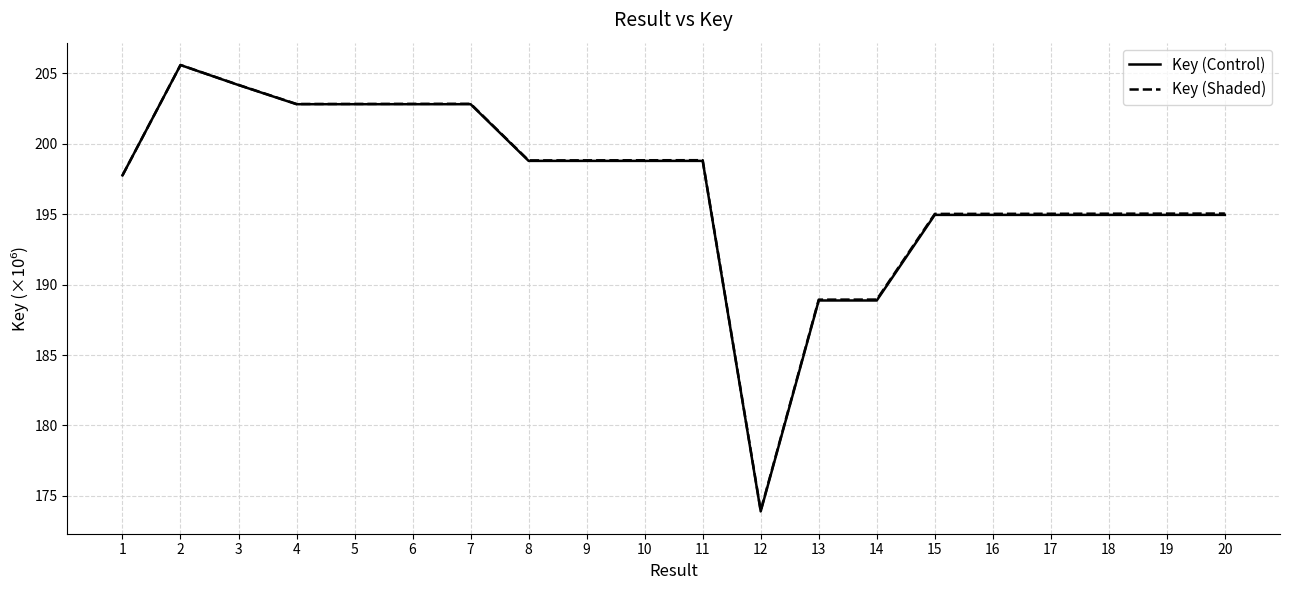

What is the greatest value displayed?

205.6